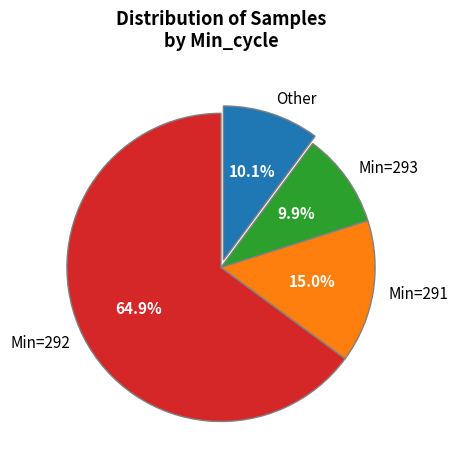

Which category has the biggest portion of the pie?

Min=292